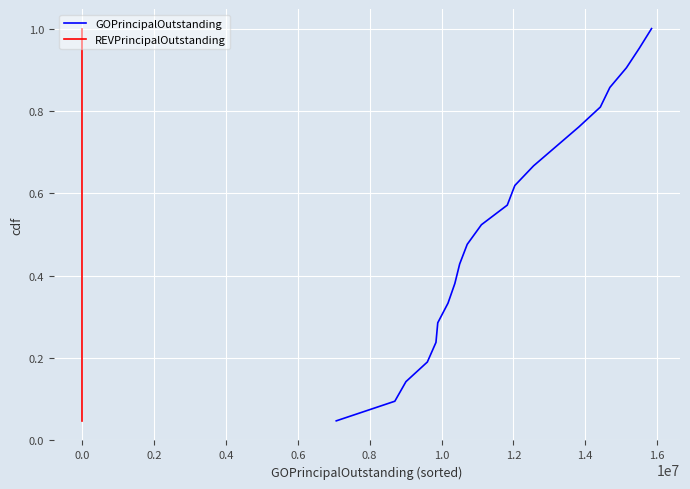

What is the average value of the GOPrincipalOutstanding series?

0.5